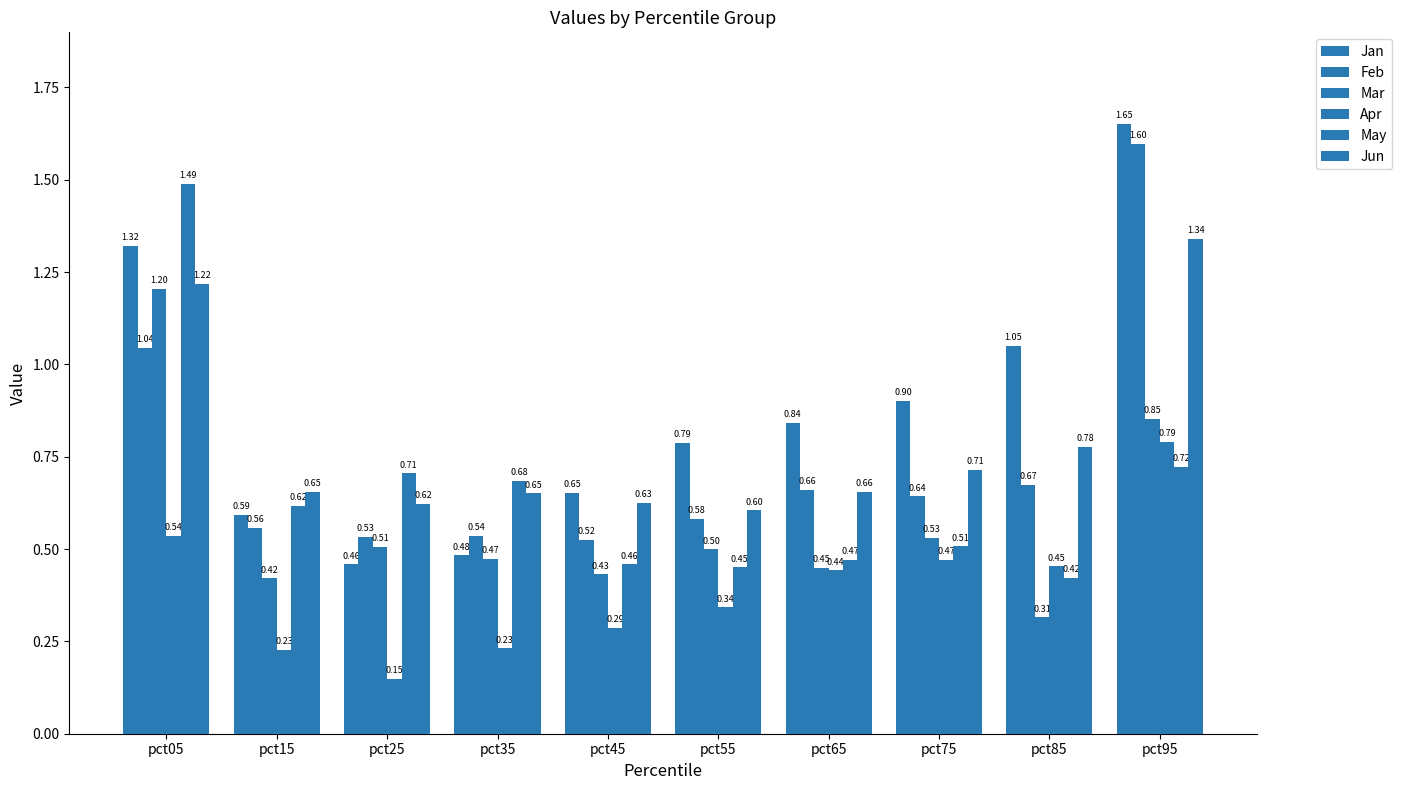

At which category is the sum across all series the highest?

pct95